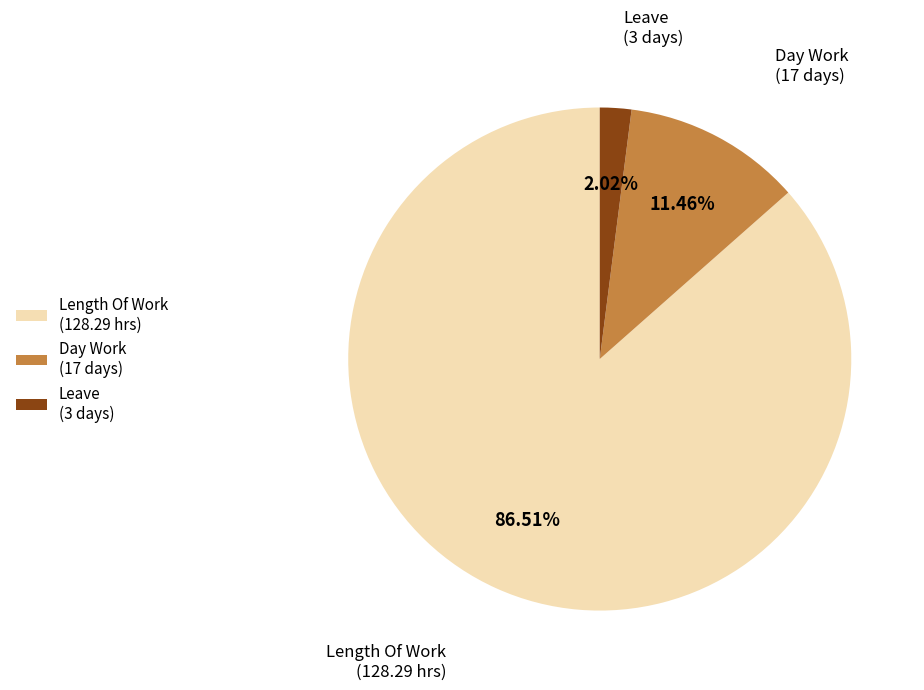

Is there any slice that represents more than half of the pie?

Yes